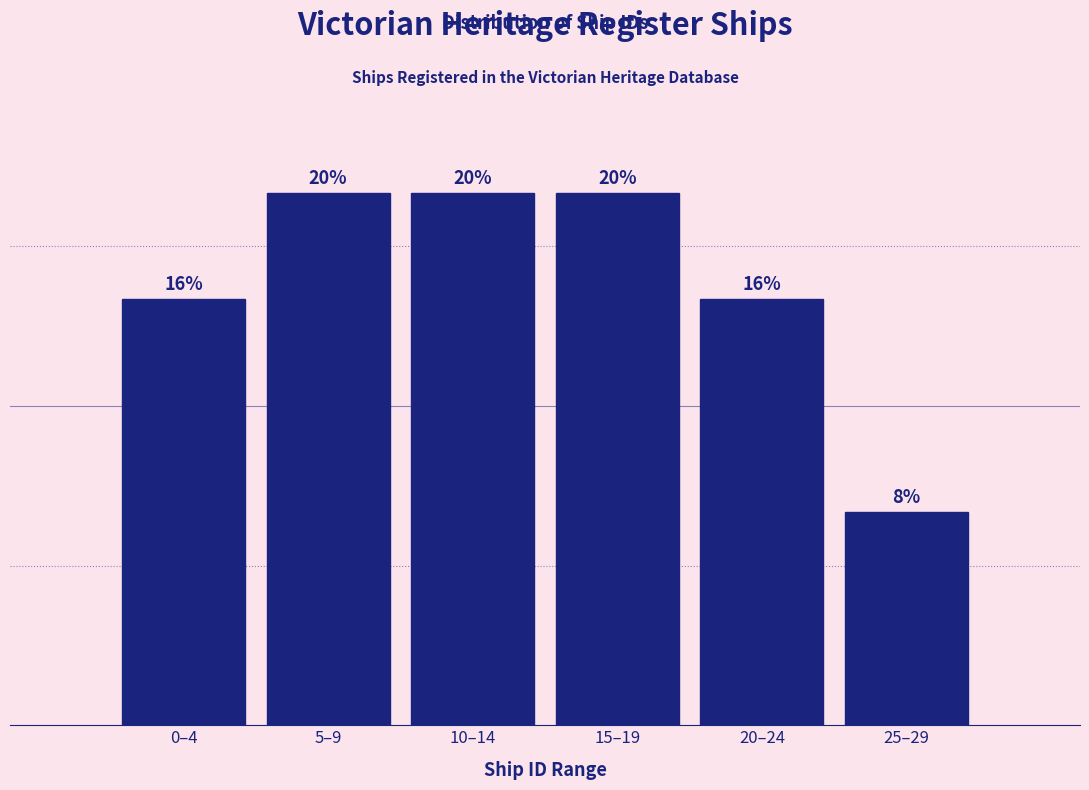

Are the bars horizontal?

No